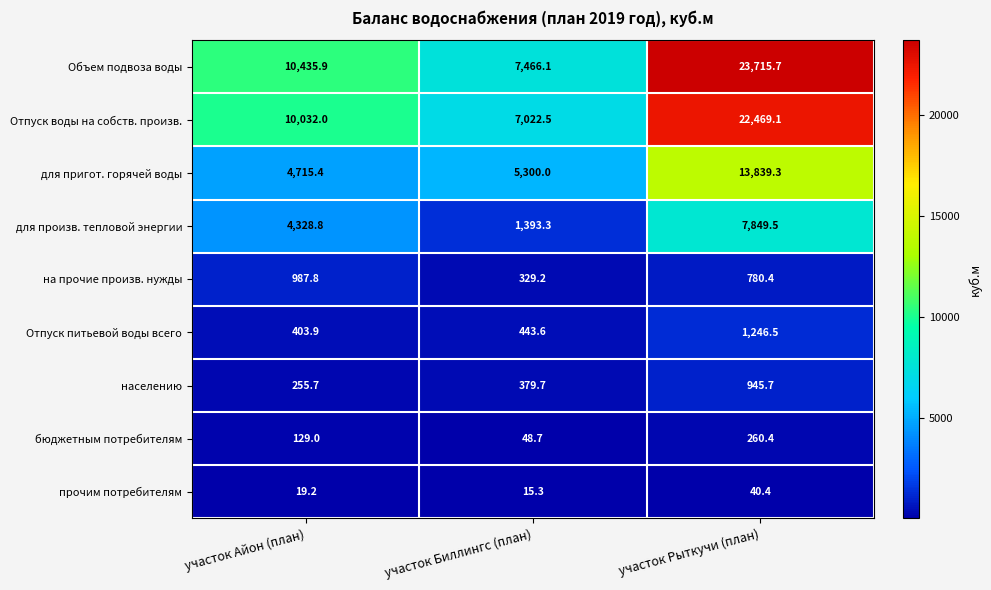

Which category has the highest value across all series?

участок Рыткучи (план)